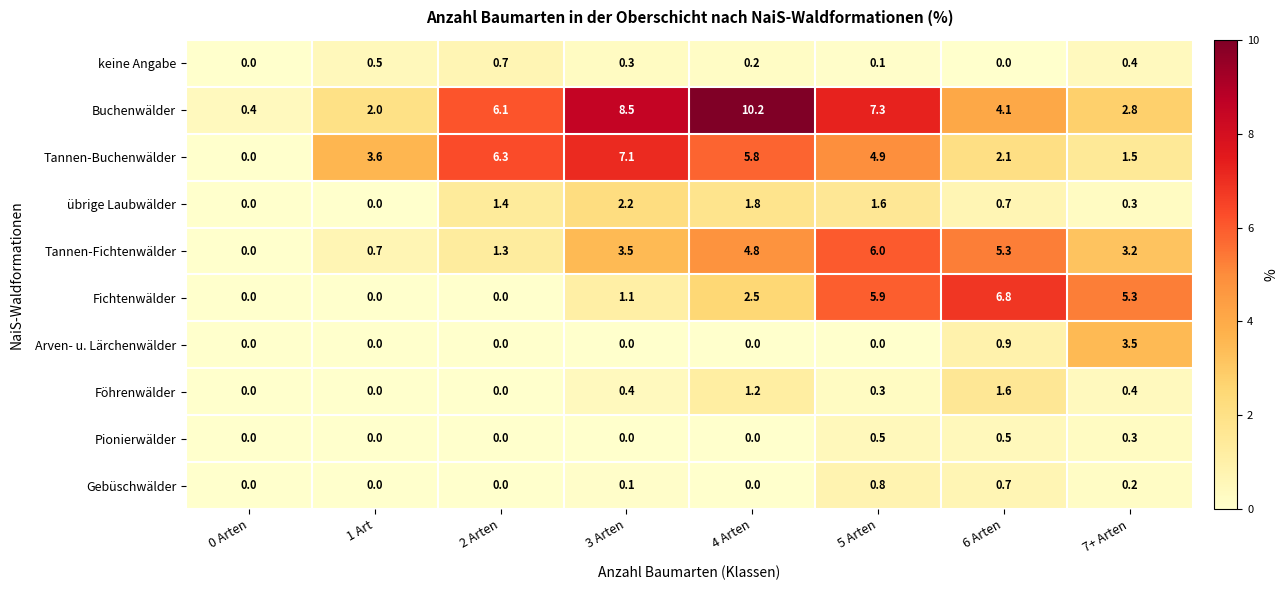

The Gebüschwälder series shows 0.2 at 5 Arten. True or false?

False